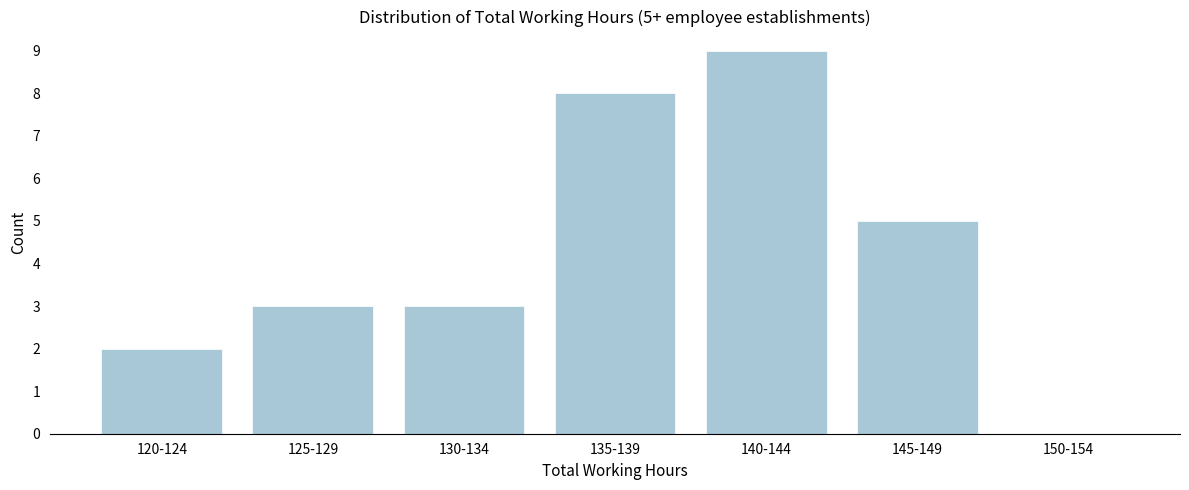

Reading left to right, list all the values displayed in this chart.

120-124=2	125-129=3	130-134=3	135-139=8	140-144=9	145-149=5	150-154=0